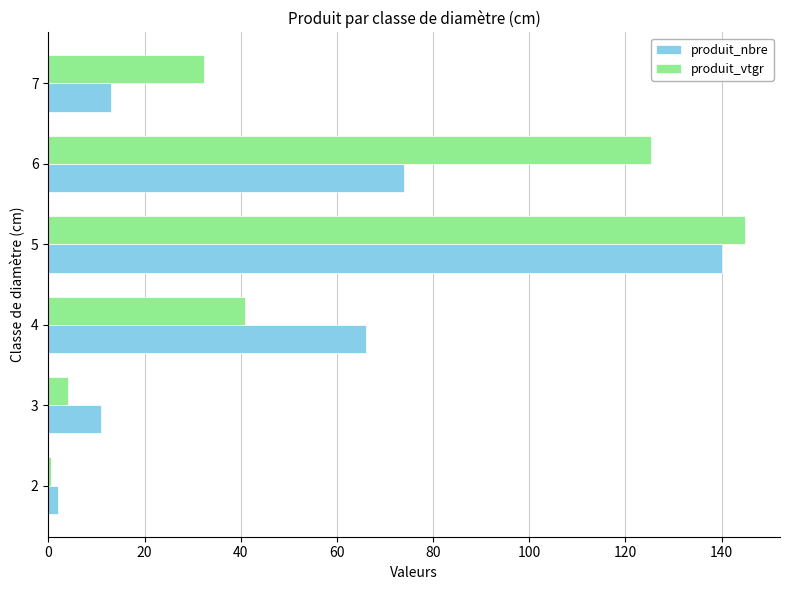

At which label does produit_vtgr reach its peak?

5